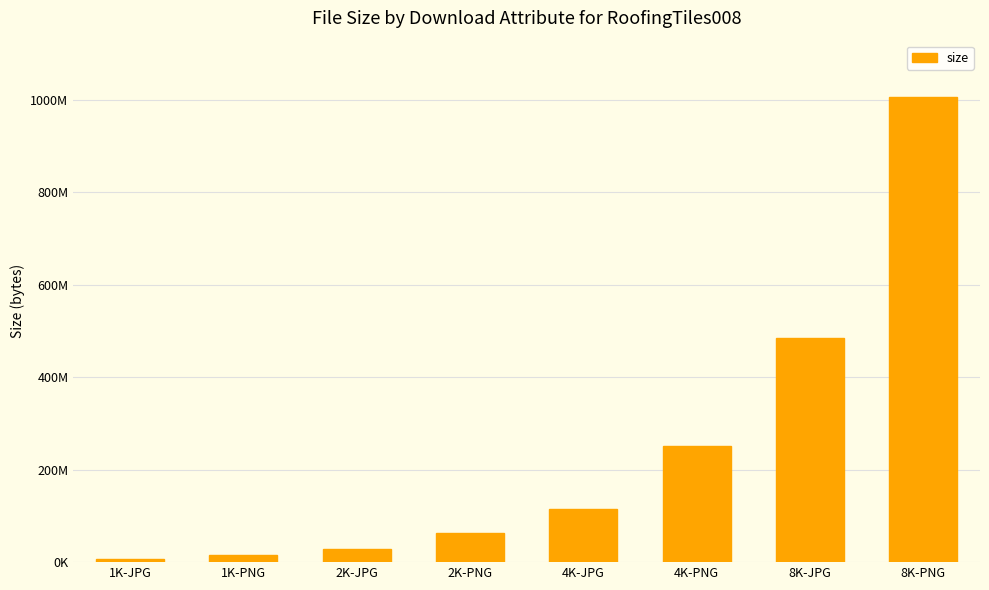

The value at 4K-PNG is 251651156. True or false?

True